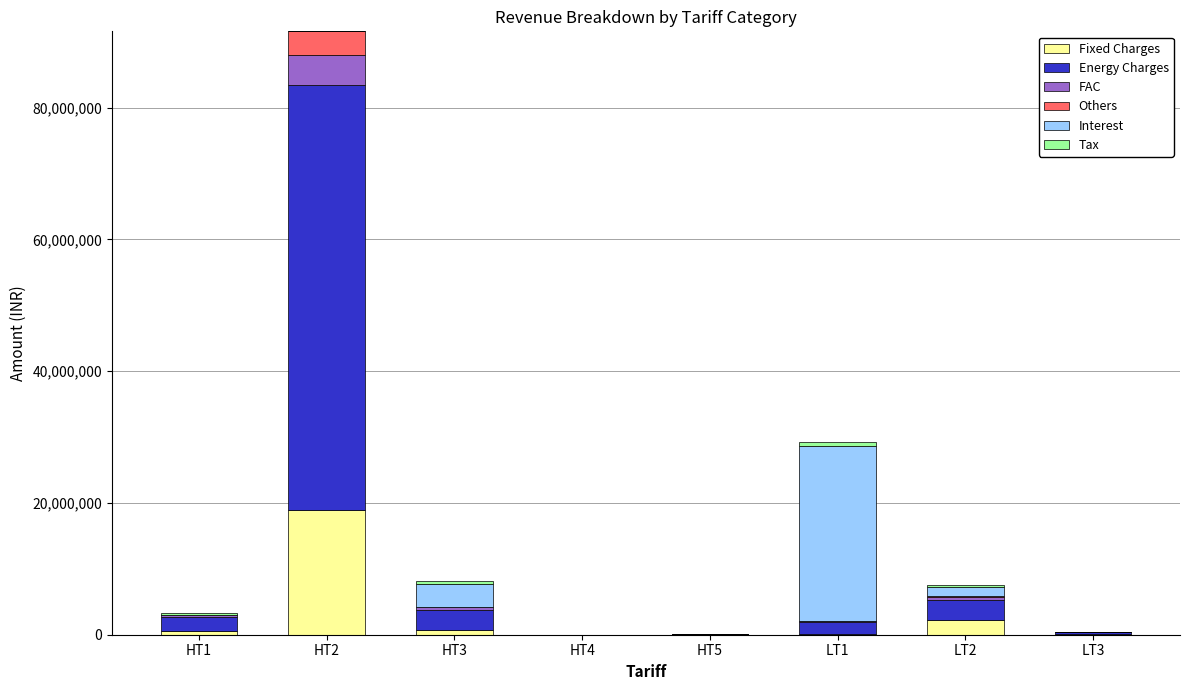

Which category has the highest value in the Fixed Charges series?

HT2